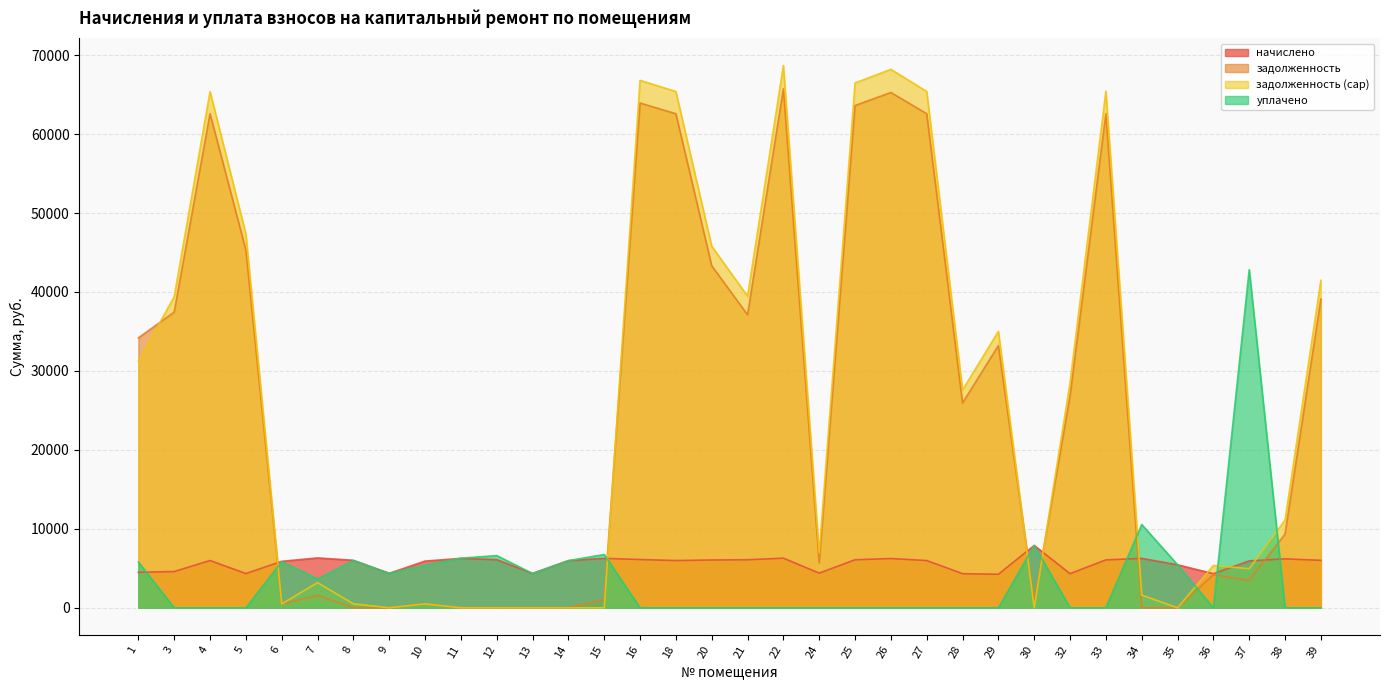

In задолженность, how many points are lower than both neighbors (excluding endpoints)?

6